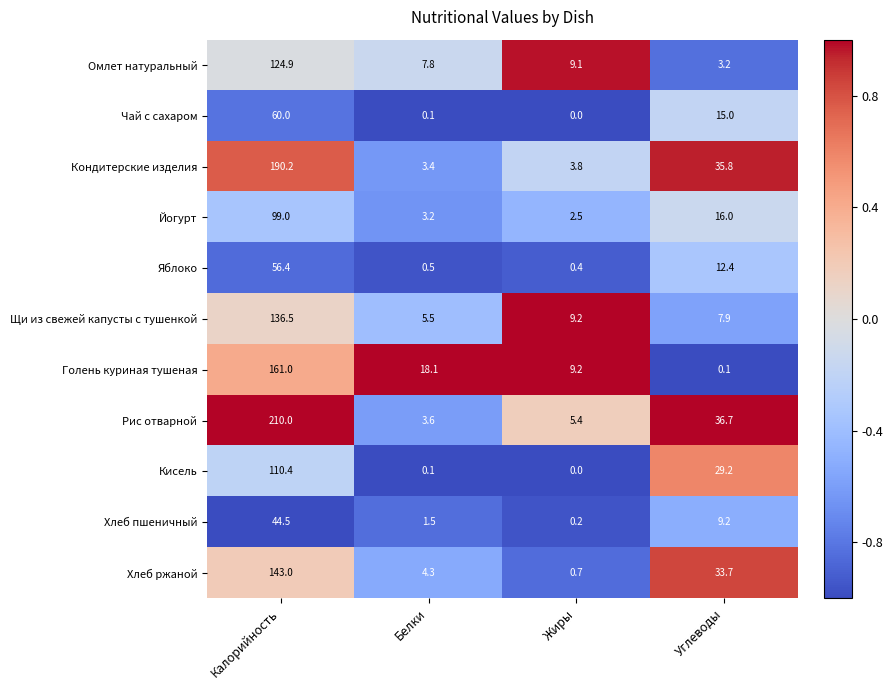

What is the difference between the highest and lowest values at Калорийность?

165.5